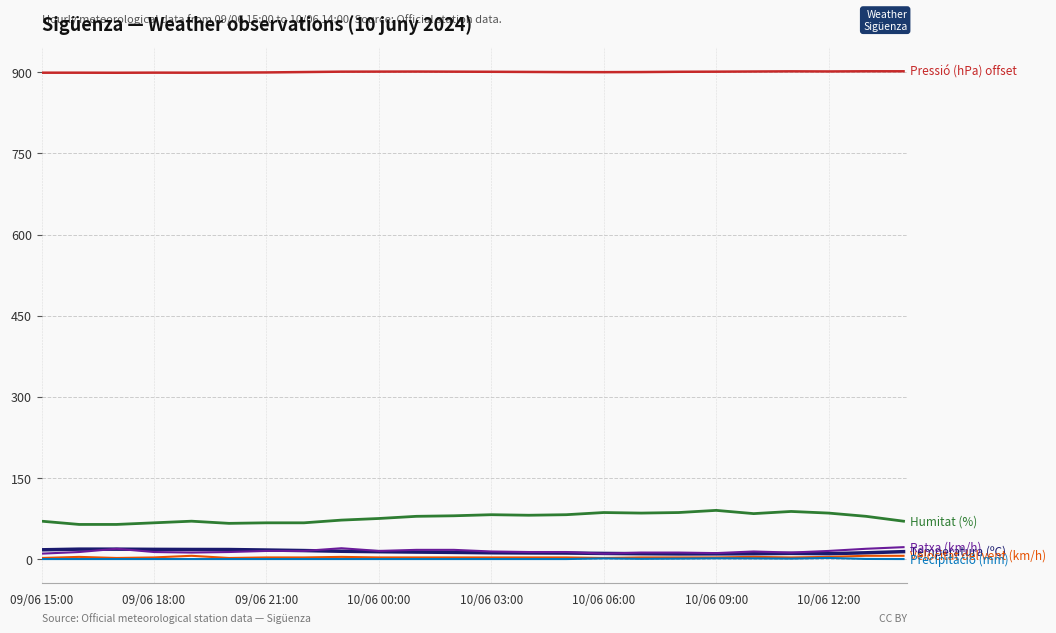

What is the greatest value displayed?

901.8